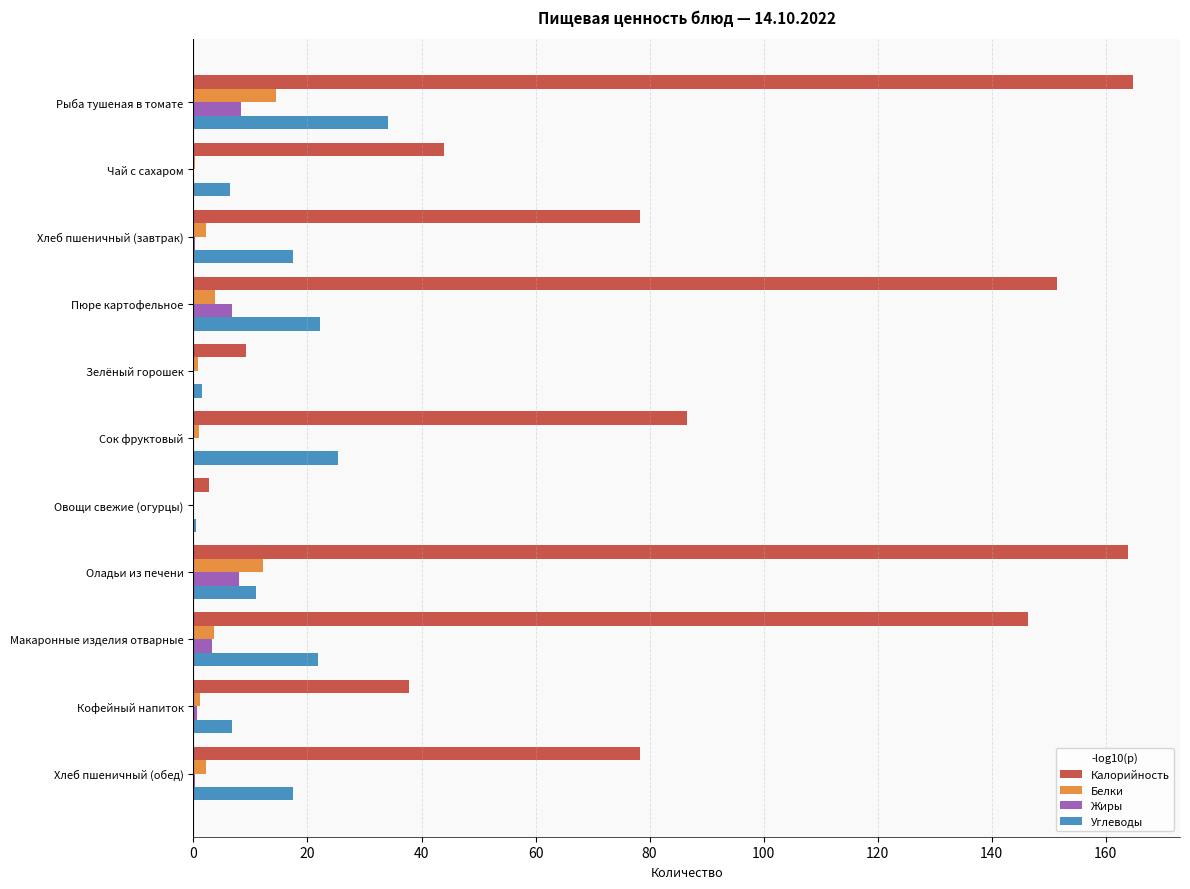

Is the value of Жиры at Пюре картофельное greater than the value of Калорийность at Хлеб пшеничный (завтрак)?

No